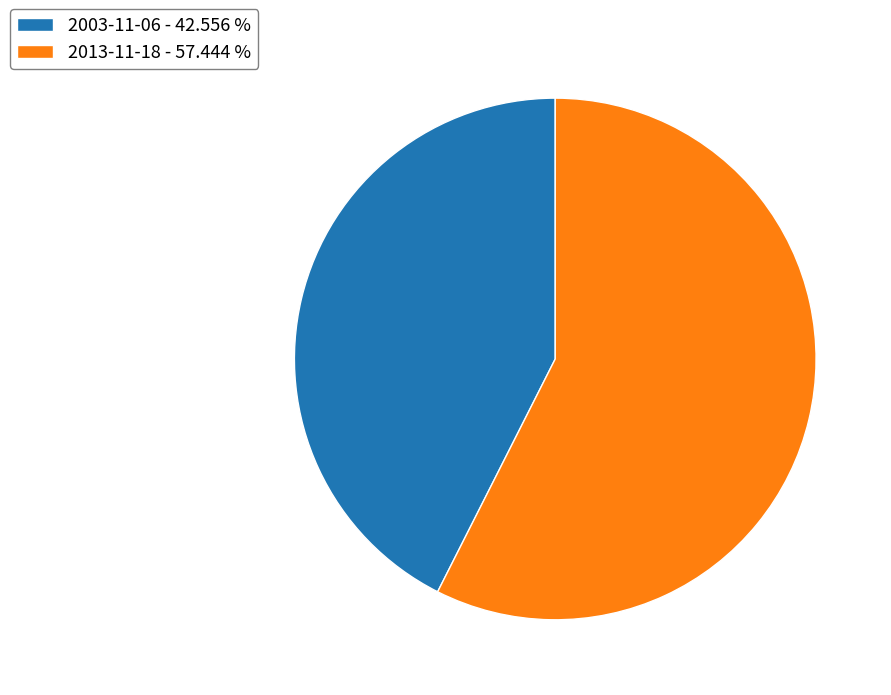

Which category accounts for the majority?

2013-11-18